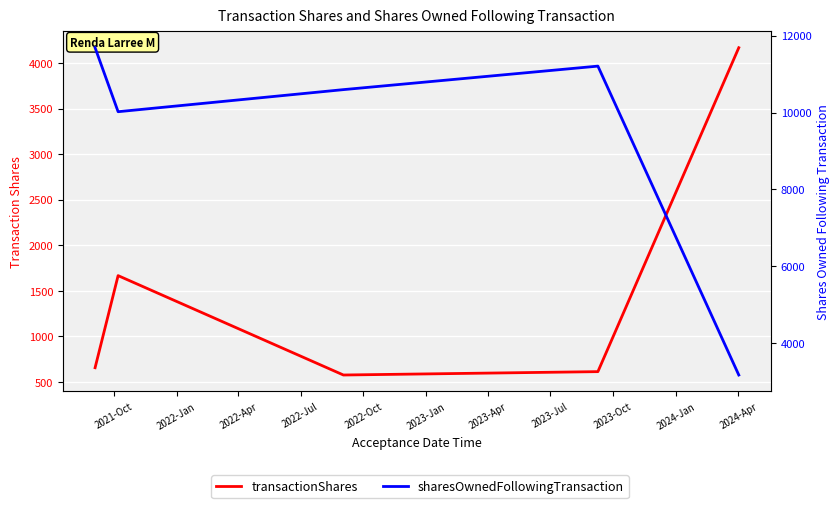

How many data points in transactionShares are less than 655?

2